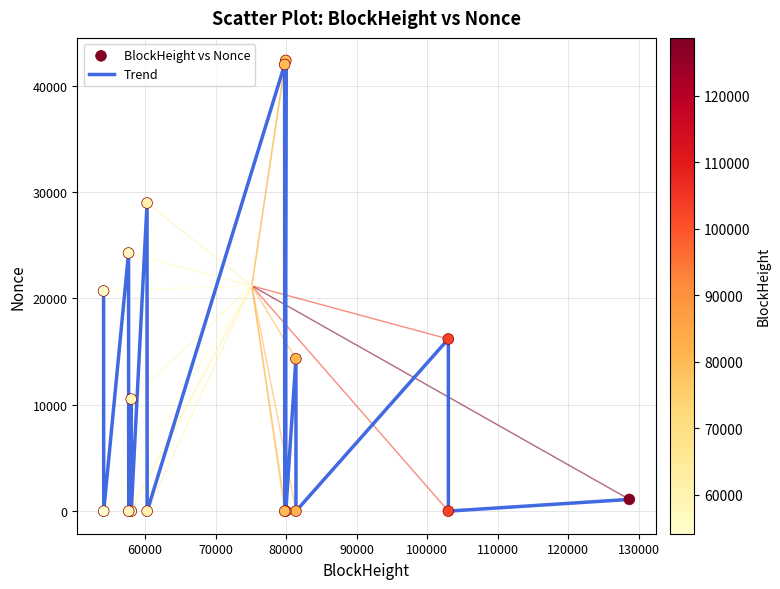

What is the greatest value displayed?

42358